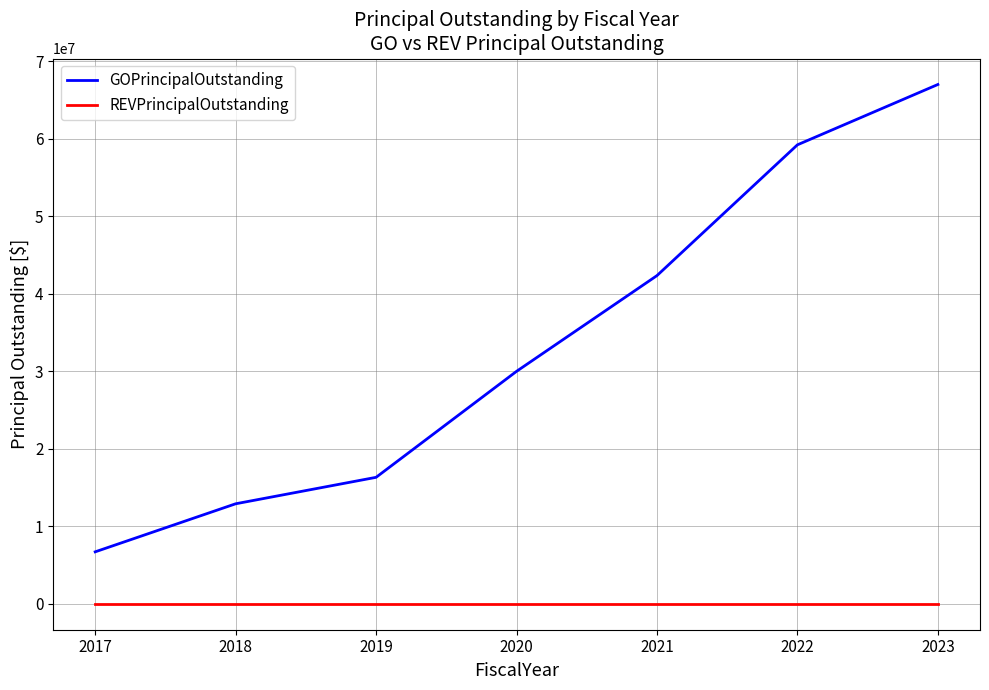

Does the chart have visible grid lines?

Yes